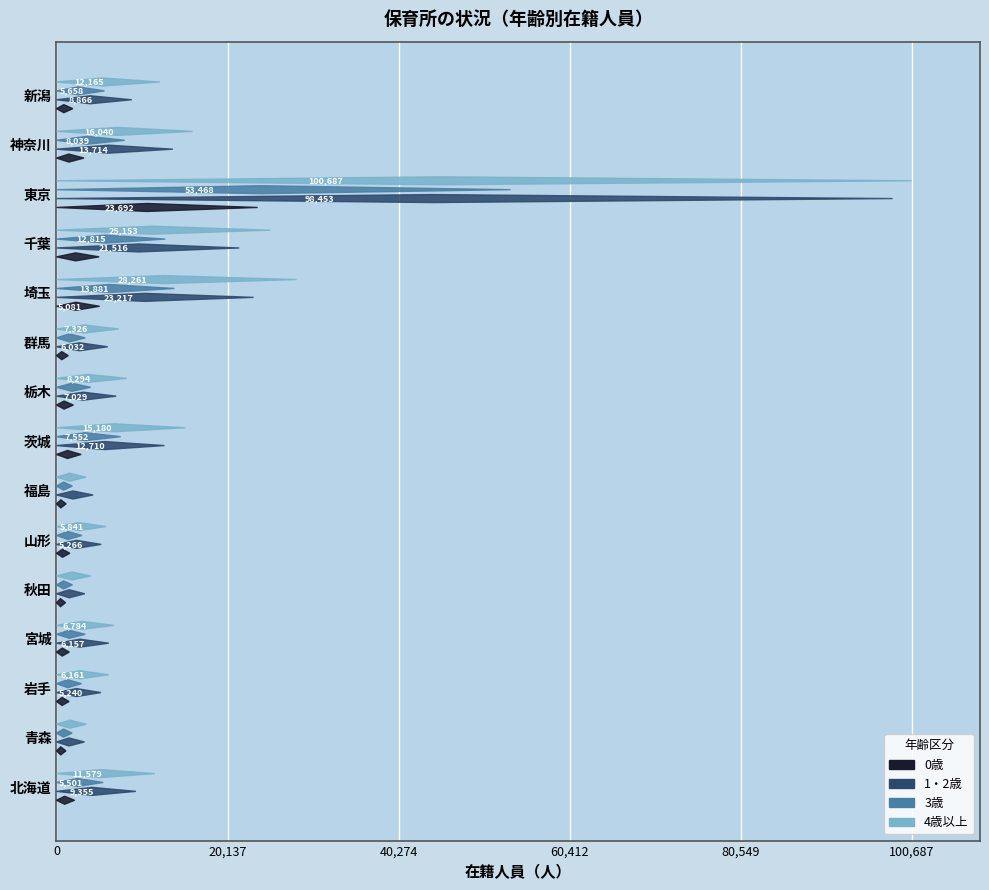

What is the highest value of the 4歳以上 series?

100687